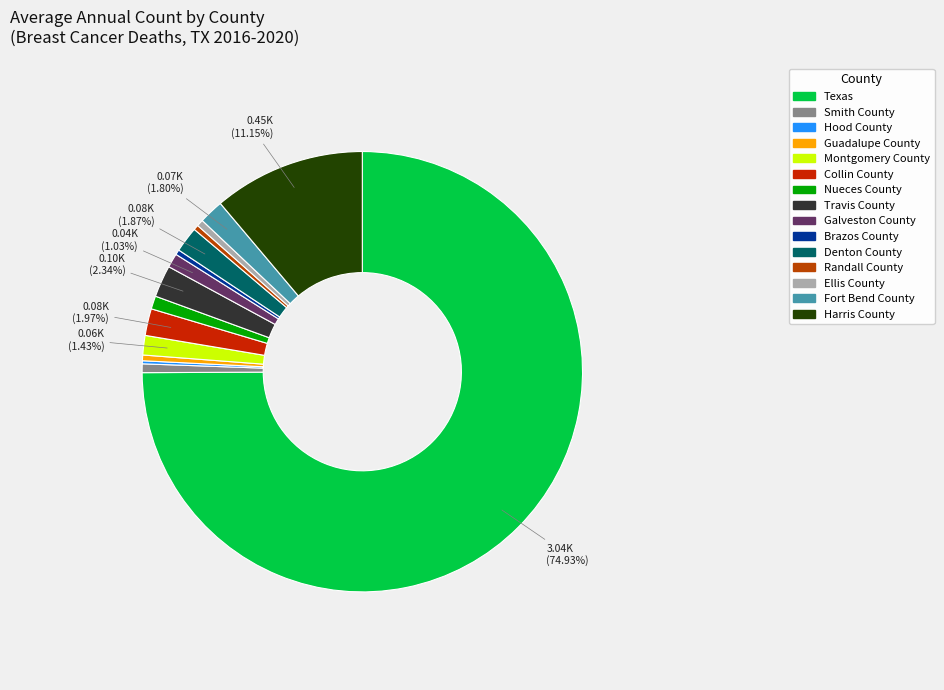

True or false: Nueces County accounts for 1% of the total.

True